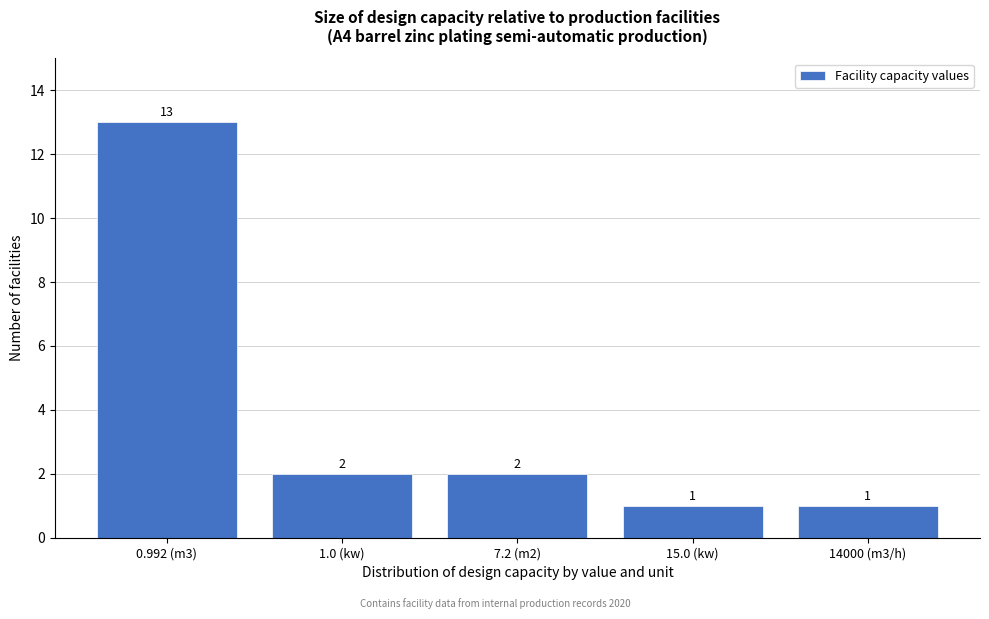

Reading left to right, extract all data points from this chart.

0.992 (m3)=13	1.0 (kw)=2	7.2 (m2)=2	15.0 (kw)=1	14000 (m3/h)=1